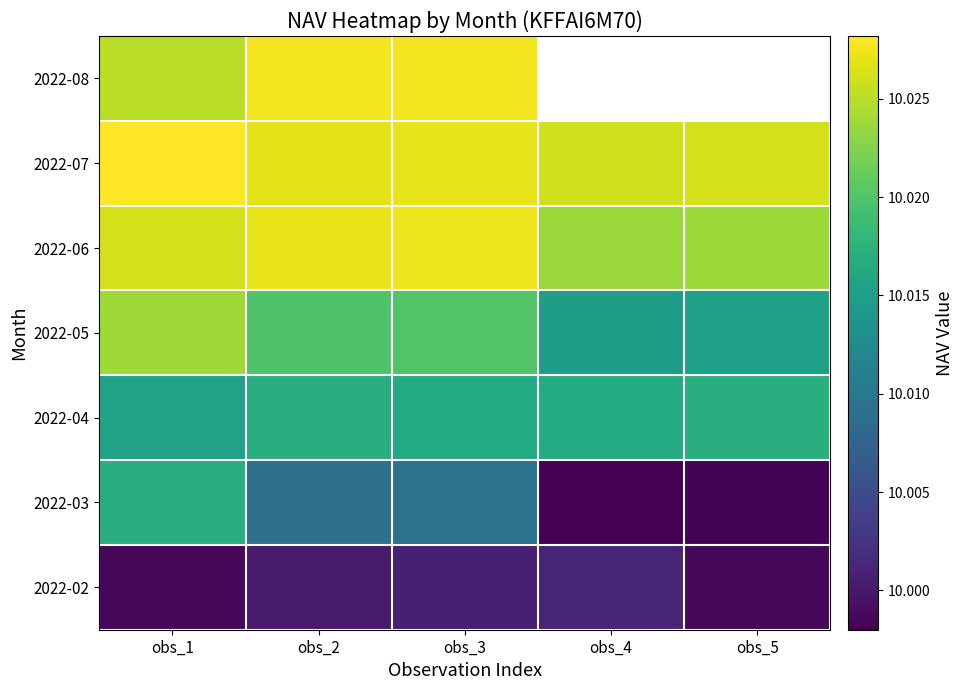

True or false: 2022-03 has a value of 10.0 at obs_4.

True